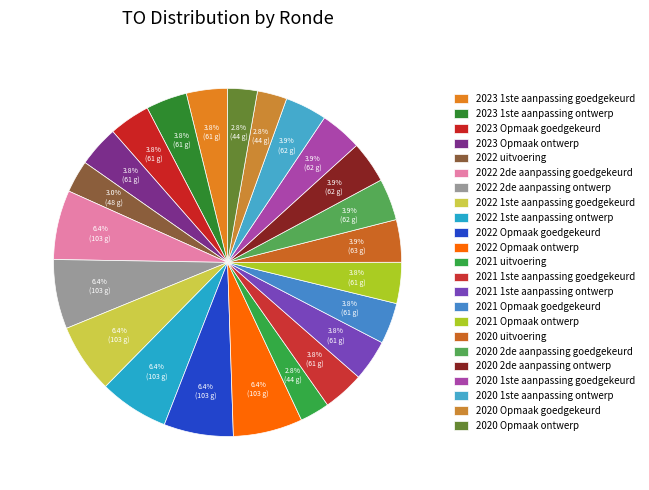

What percentage is the 2022 2de aanpassing ontwerp slice, to the nearest percent?

6%